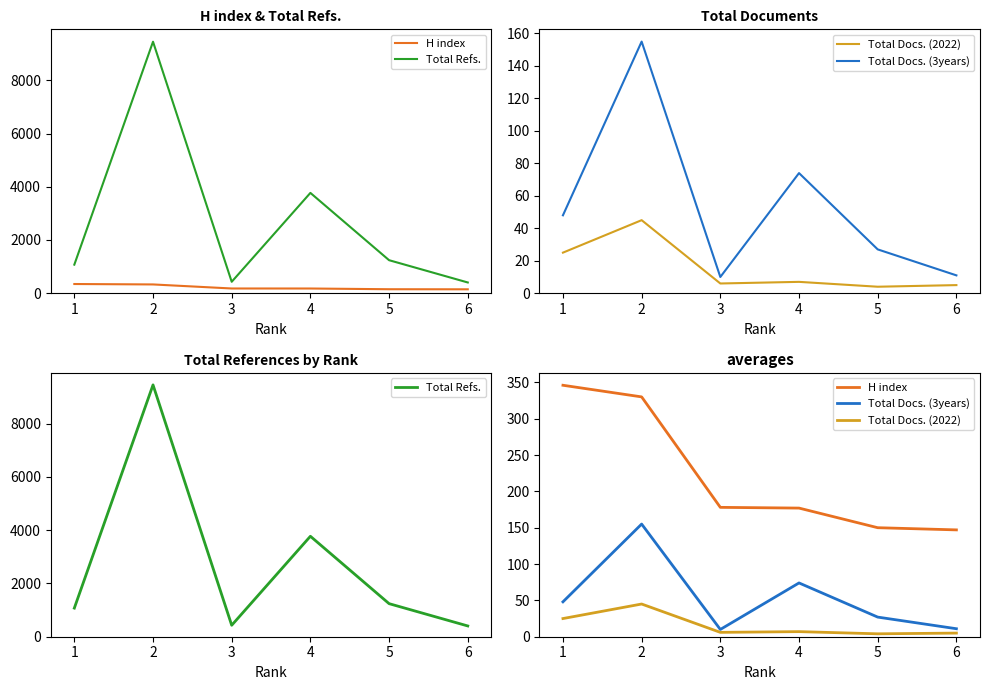

What is the sum of all Total Docs. (2022) values?

92